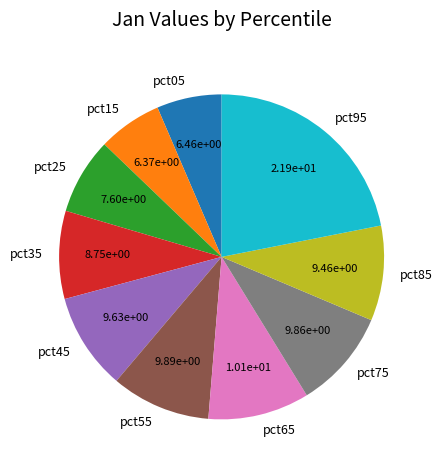

Is there a majority slice in this chart?

No